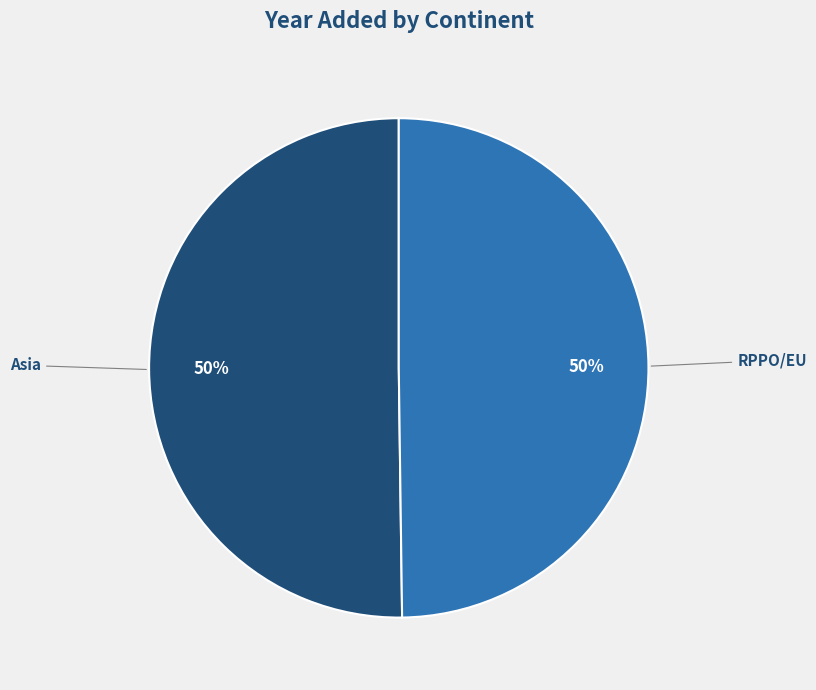

Is the sum of RPPO/EU and Asia greater than half?

Yes